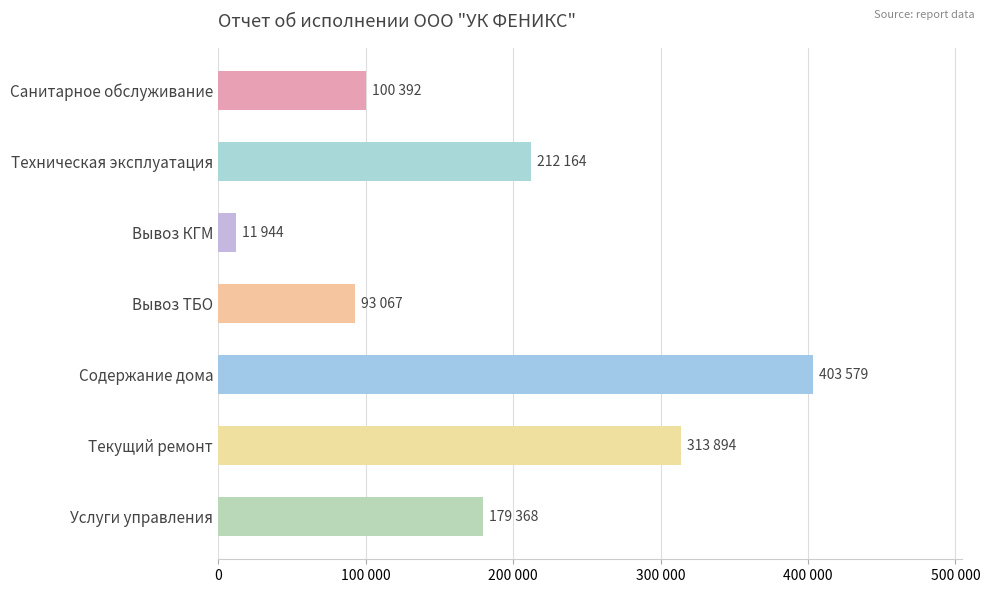

Are the bars horizontal?

Yes